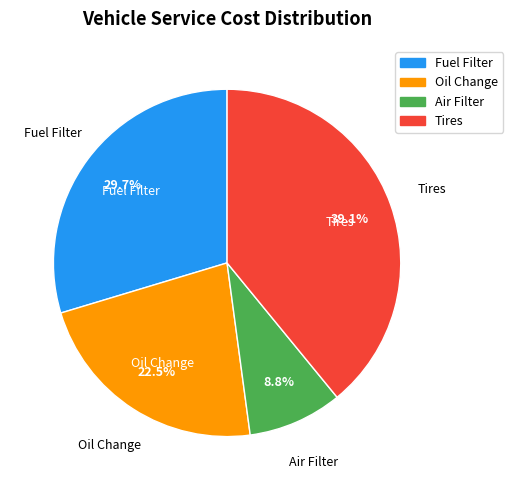

Which has a higher value, Tires or Air Filter?

Tires